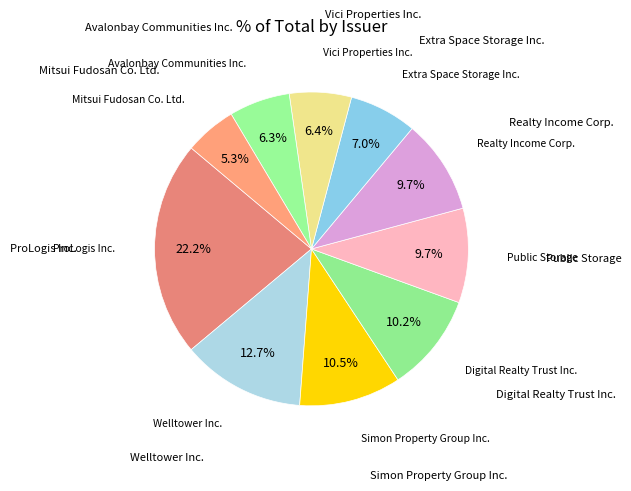

What percentage is the ProLogis Inc. slice, to the nearest percent?

22%